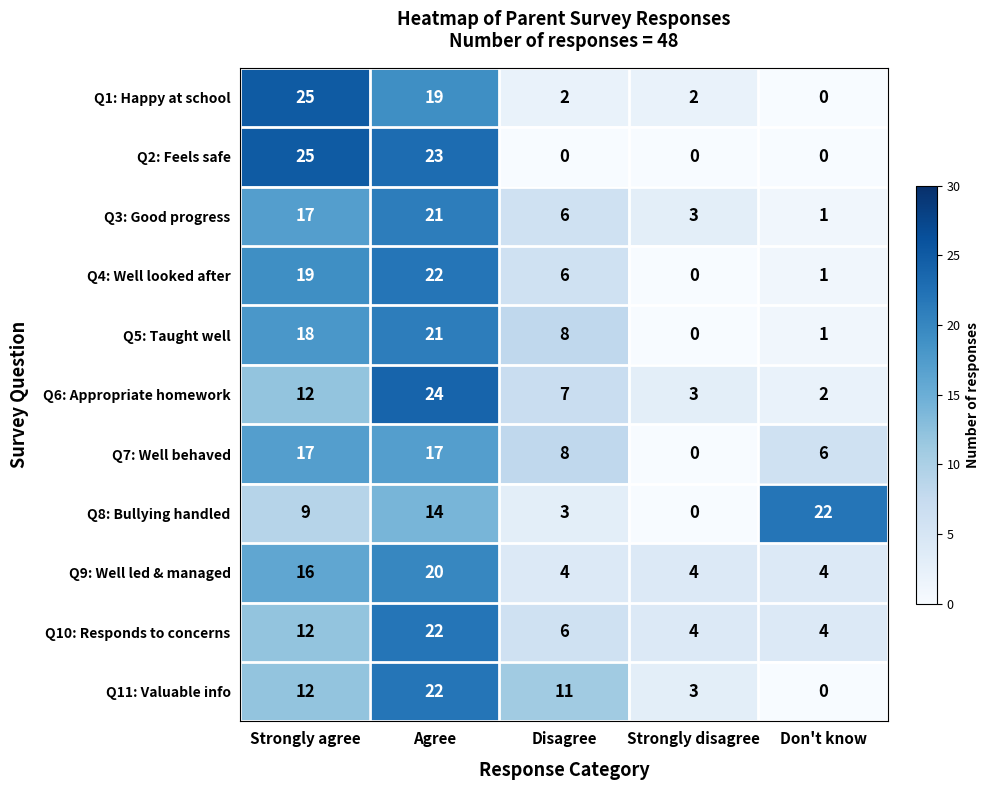

Is it true that Q2: Feels safe equals 0 at Don't know?

True